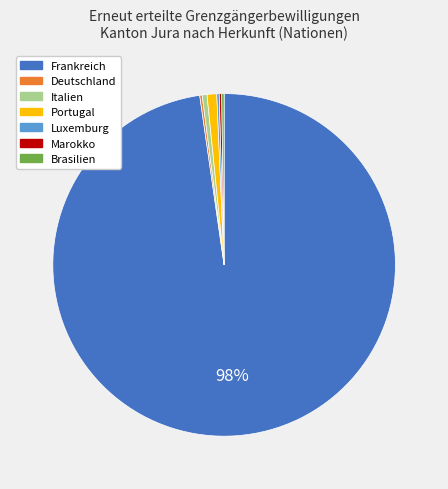

To the nearest percent, what is the combined percentage of Portugal and Italien?

1%